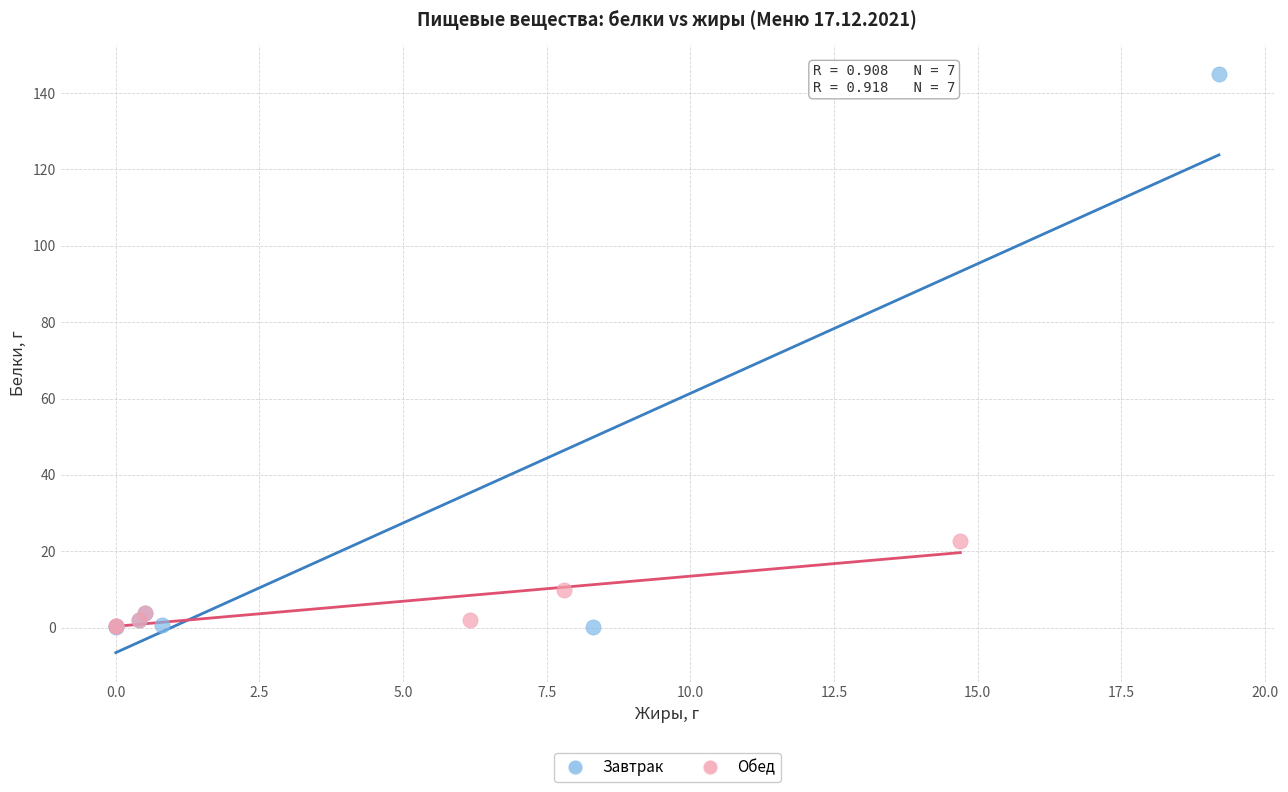

Which series has the widest spread of Y values?

Завтрак